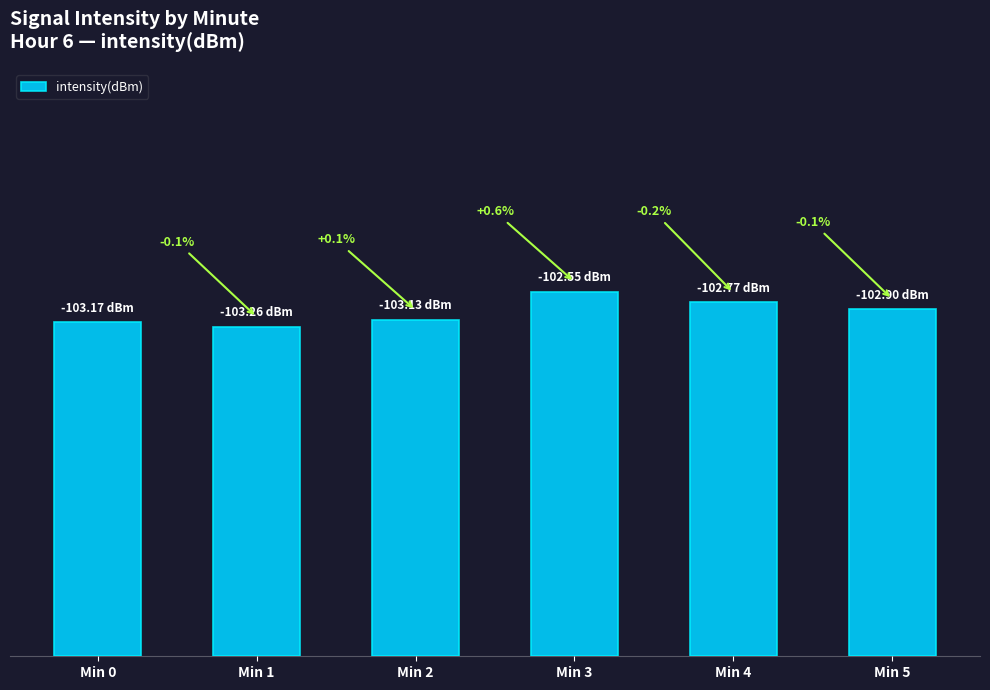

Which has a higher value, Min 2 or Min 0?

Min 2